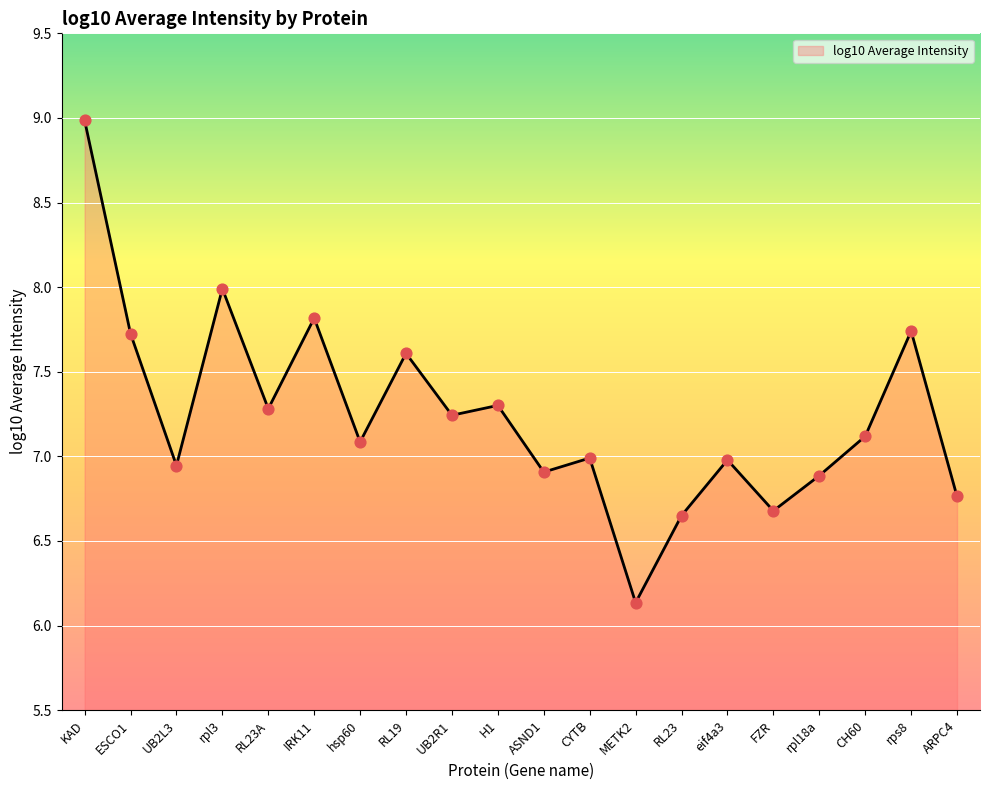

What is the change in value from UB2R1 to METK2?

-1.1